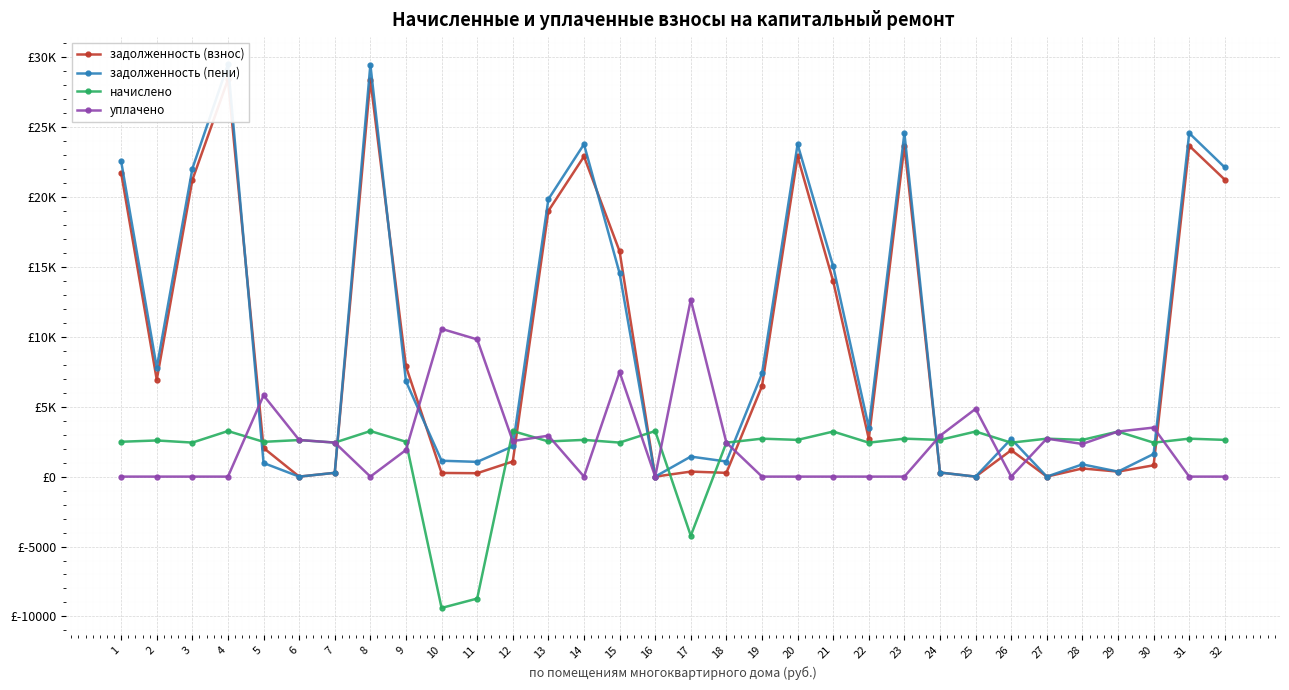

Where does the начислено series first go above 2626?

4